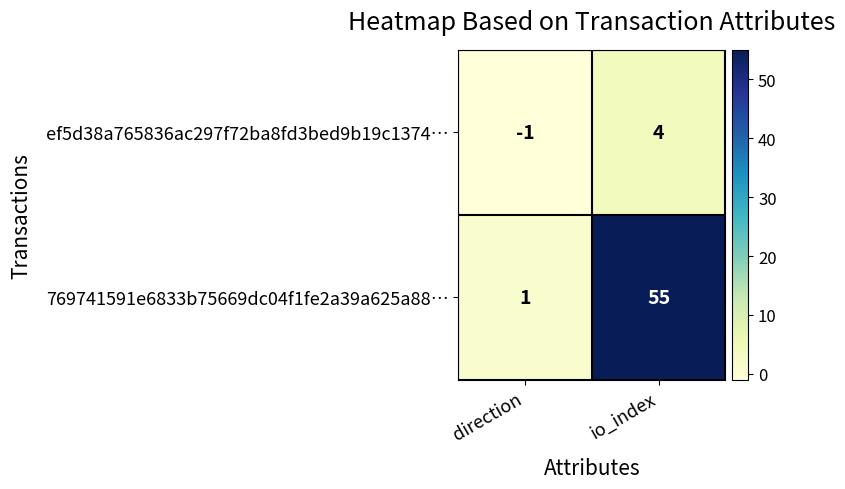

What is the difference between the ef5d38a765836ac297f72ba8fd3bed9b19c1374… values at direction and io_index?

5